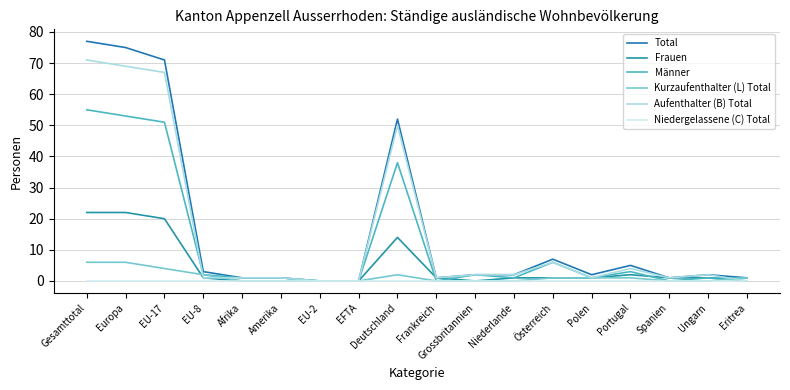

Does the chart display data point markers on the line(s)?

No